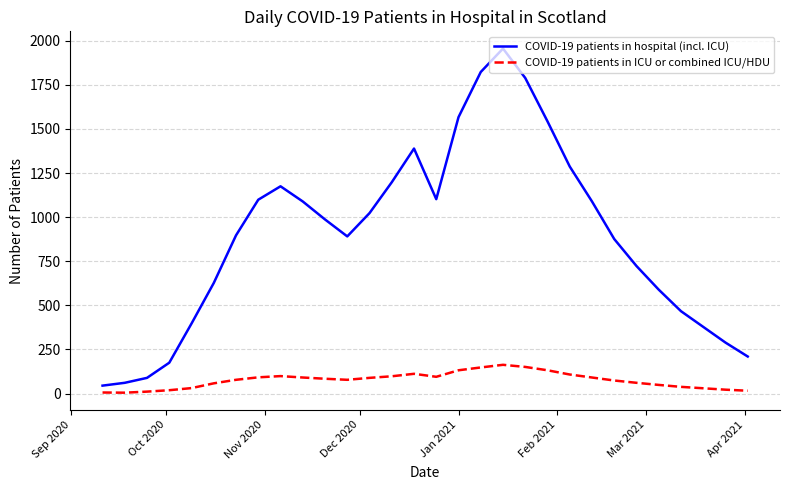

Rank the series by their maximum value, from lowest to highest.

COVID-19 patients in ICU or combined ICU/HDU, COVID-19 patients in hospital (incl. ICU)